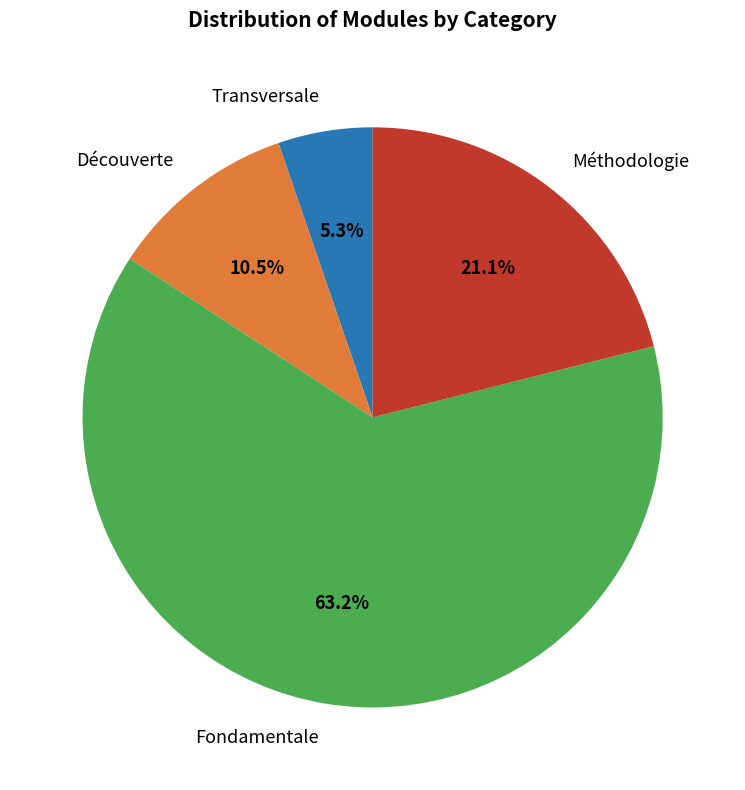

Count the number of slices in the pie.

4